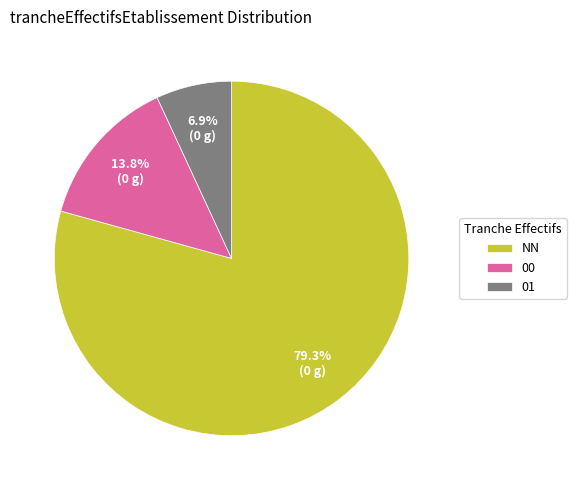

The 00 slice represents 14% of the pie. True or false?

True